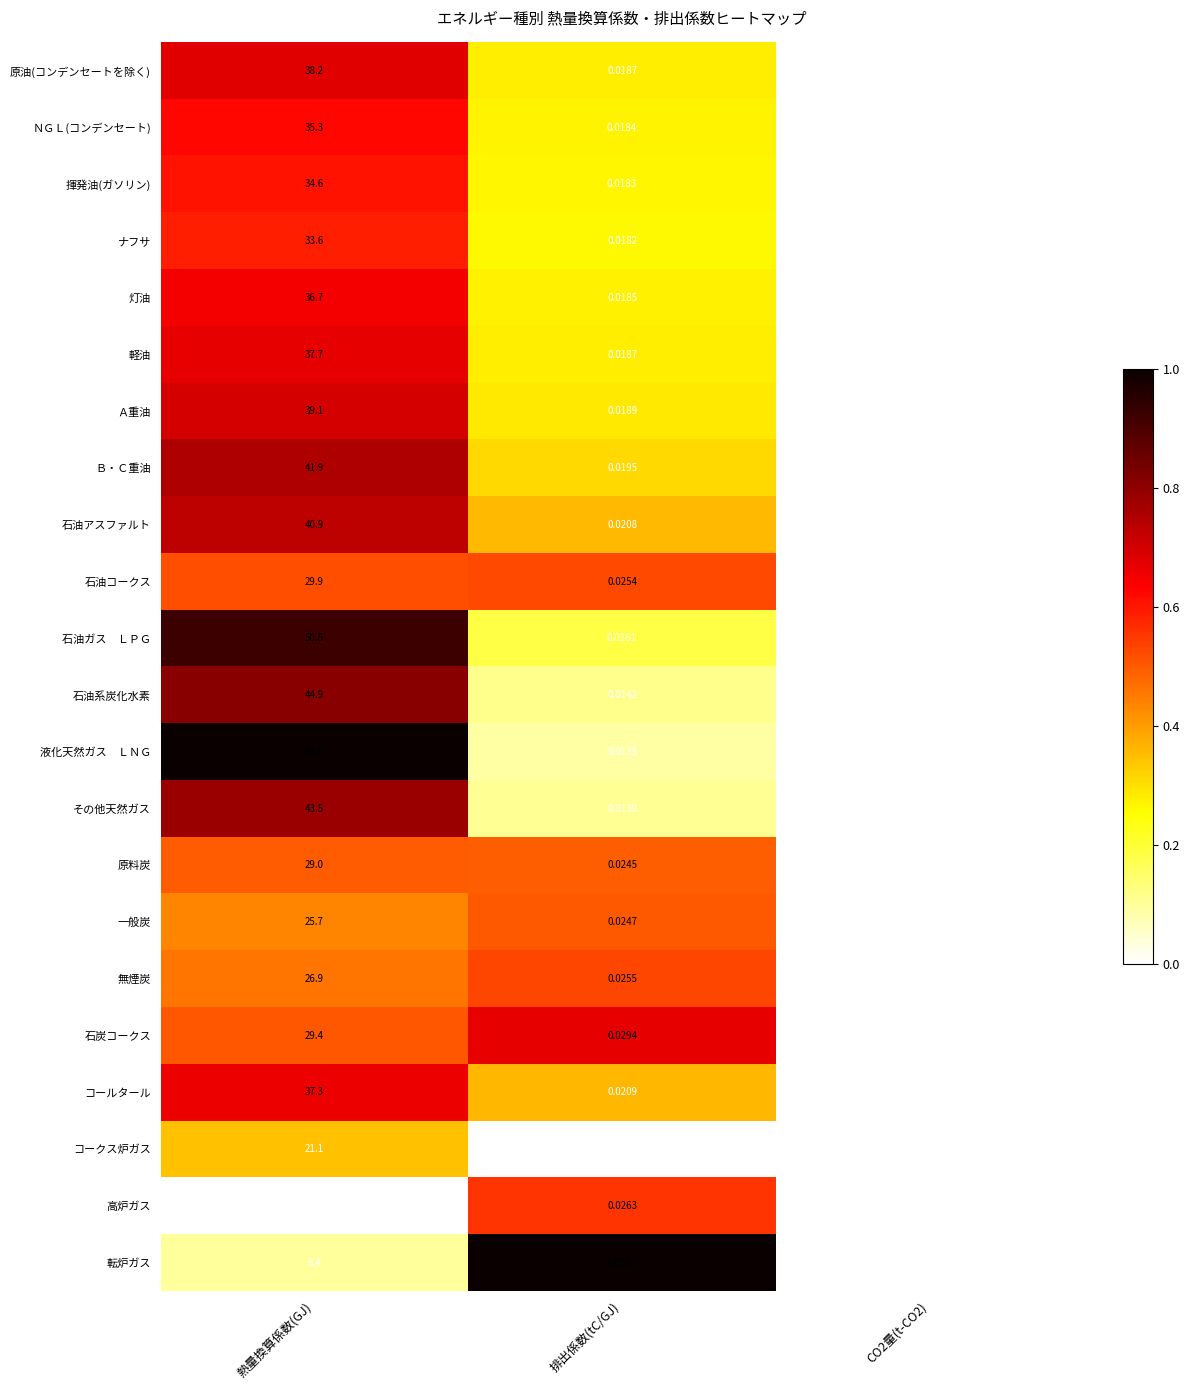

At which label is 石油コークス closest to 14?

排出係数(tC/GJ)